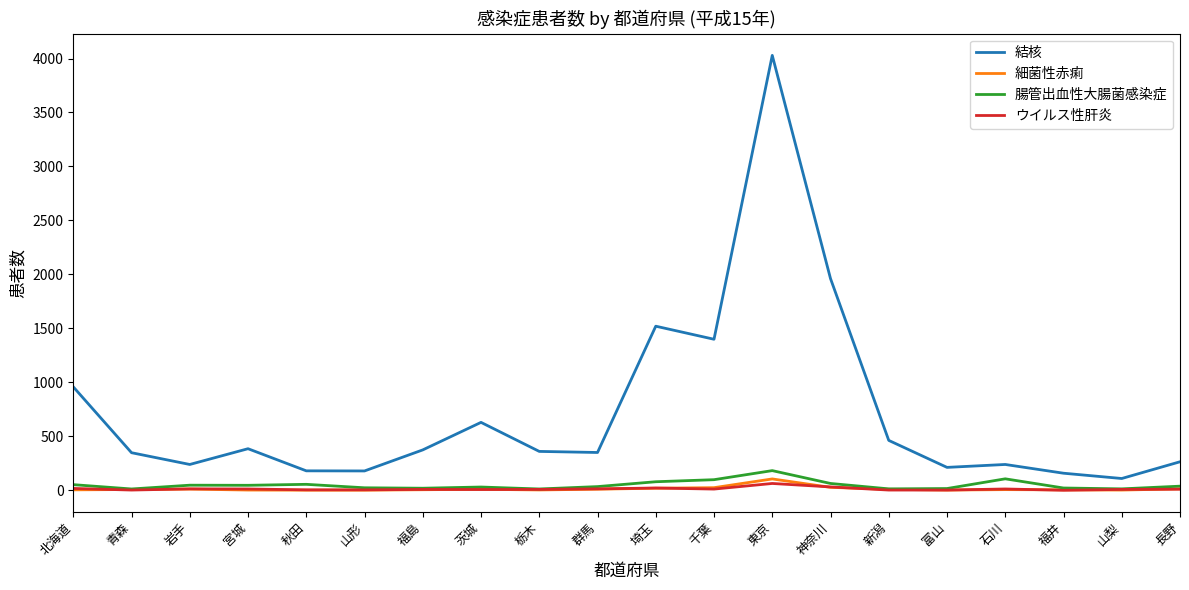

What is the minimum value for 結核?

109